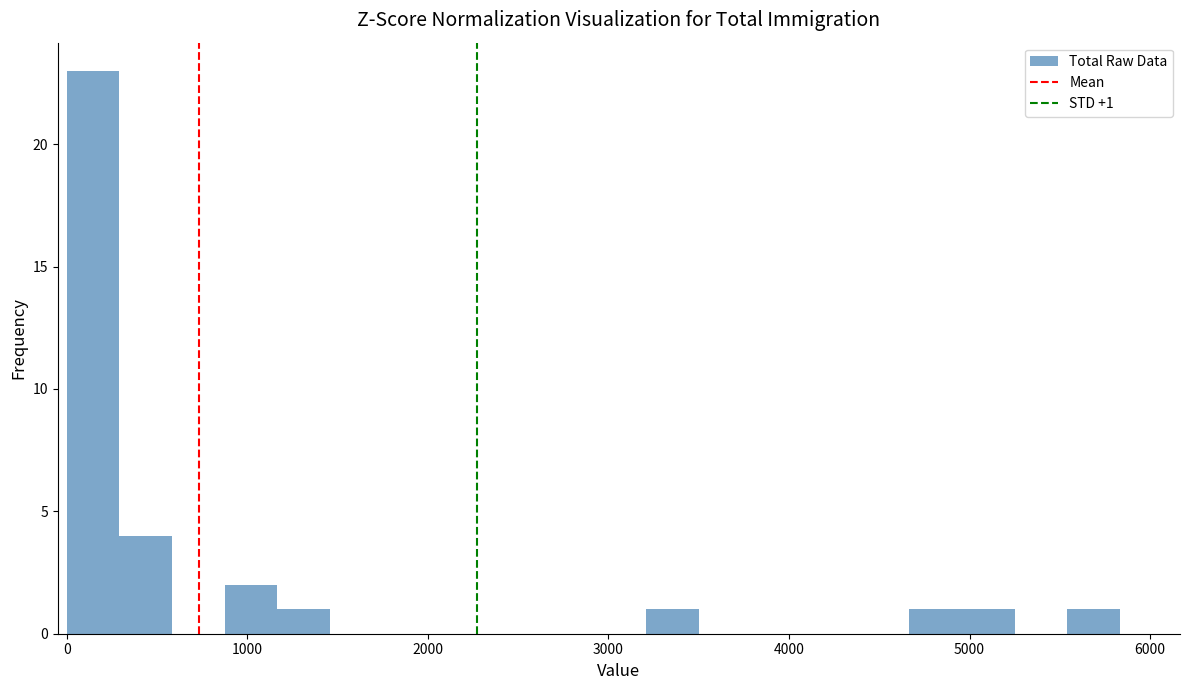

Around what value on the x-axis is the tallest bar? Give the approximate position of its centre, as read against the axis.

100